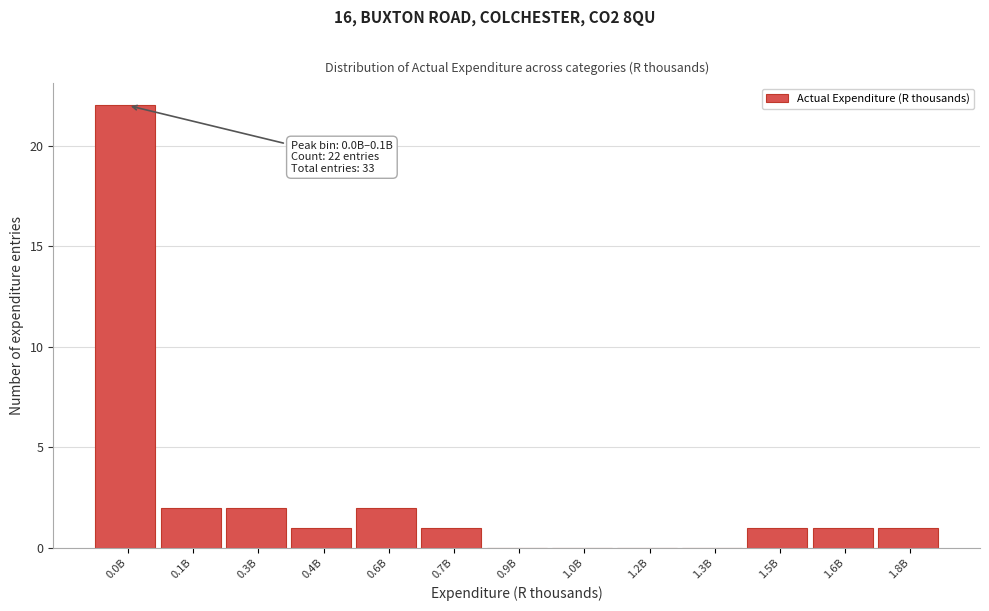

Reading left to right, extract all data points from this chart.

0.0B=22	0.1B=2	0.3B=2	0.4B=1	0.6B=2	0.7B=1	0.9B=0	1.0B=0	1.2B=0	1.3B=0	1.5B=1	1.6B=1	1.8B=1